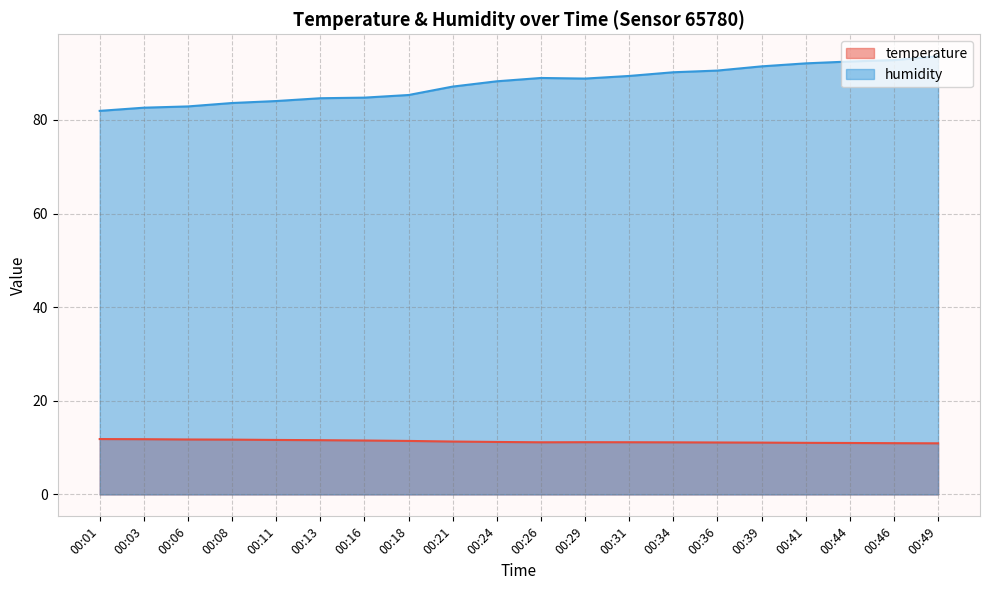

Read the humidity value at 00:08.

83.6